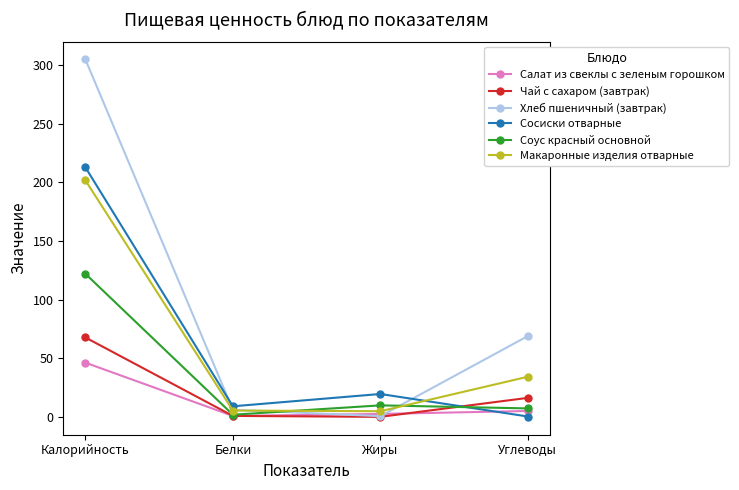

Is it true that Соус красный основной equals 122.0 at Калорийность?

True